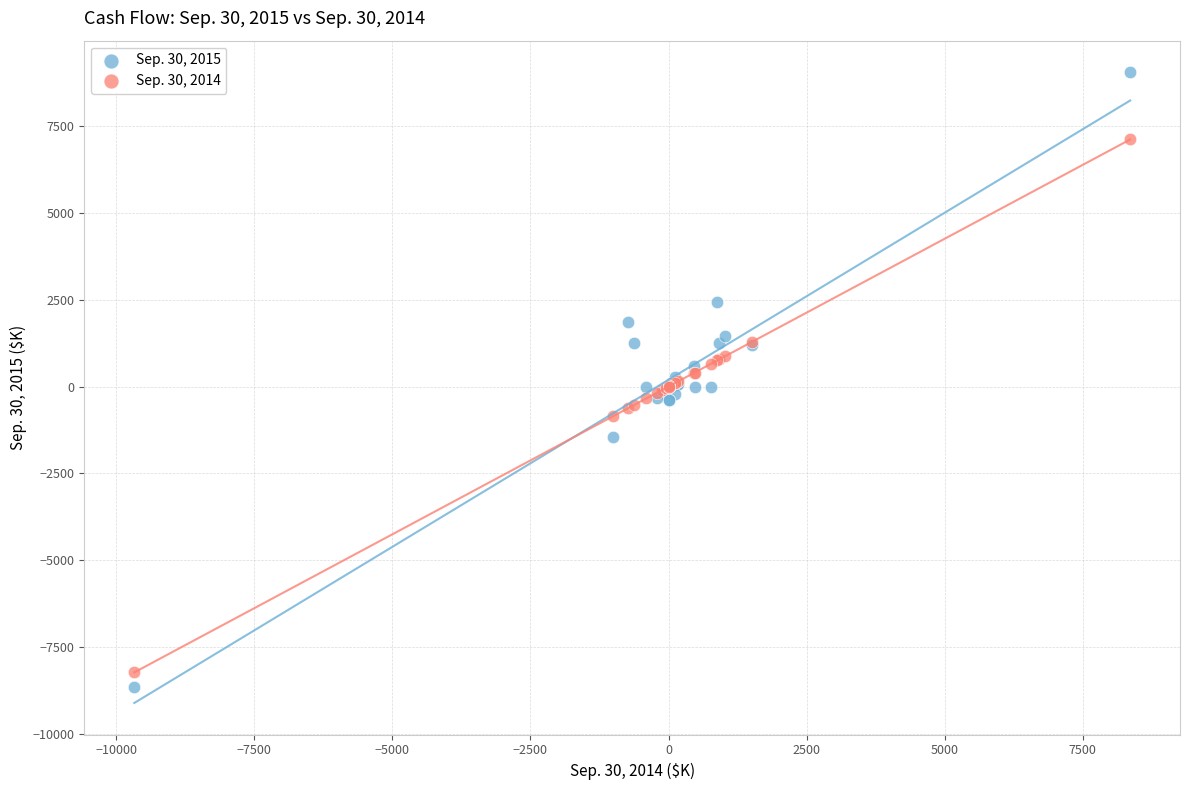

What are all the series names shown in the legend?

Sep. 30, 2015, Sep. 30, 2014